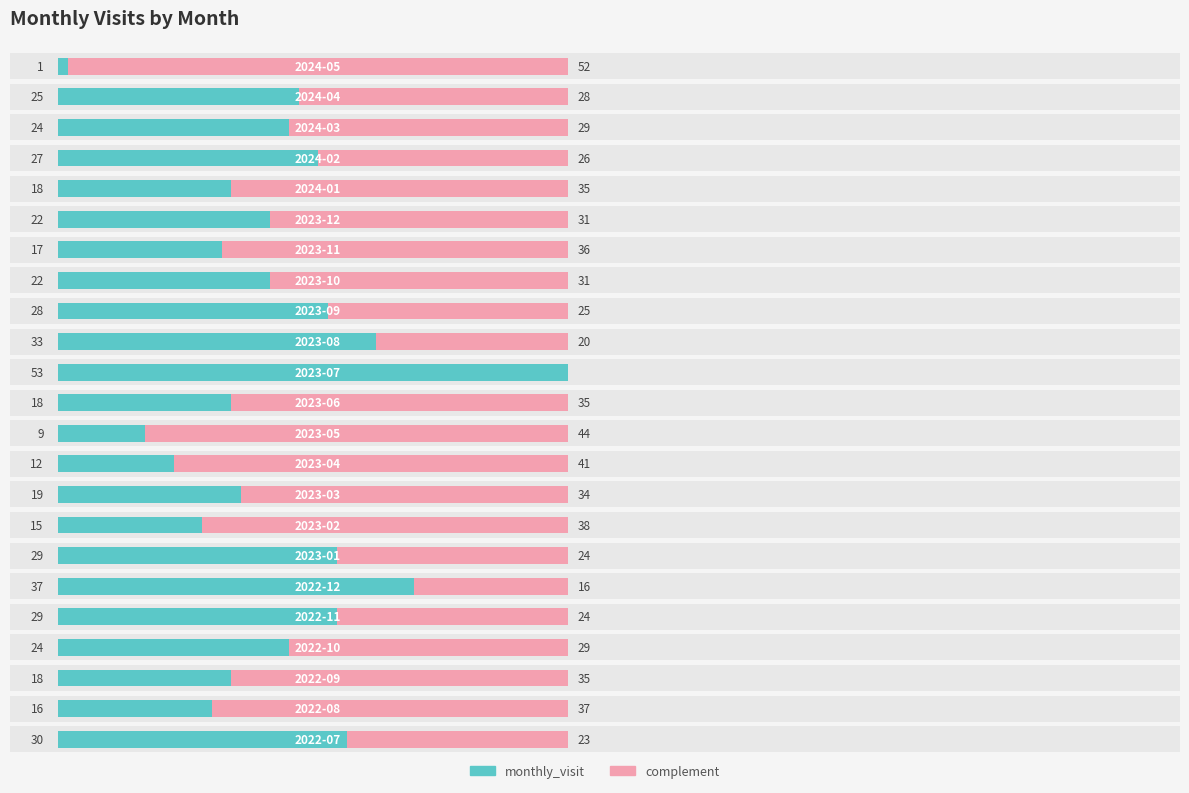

What is the highest value of the monthly_visit series?

53